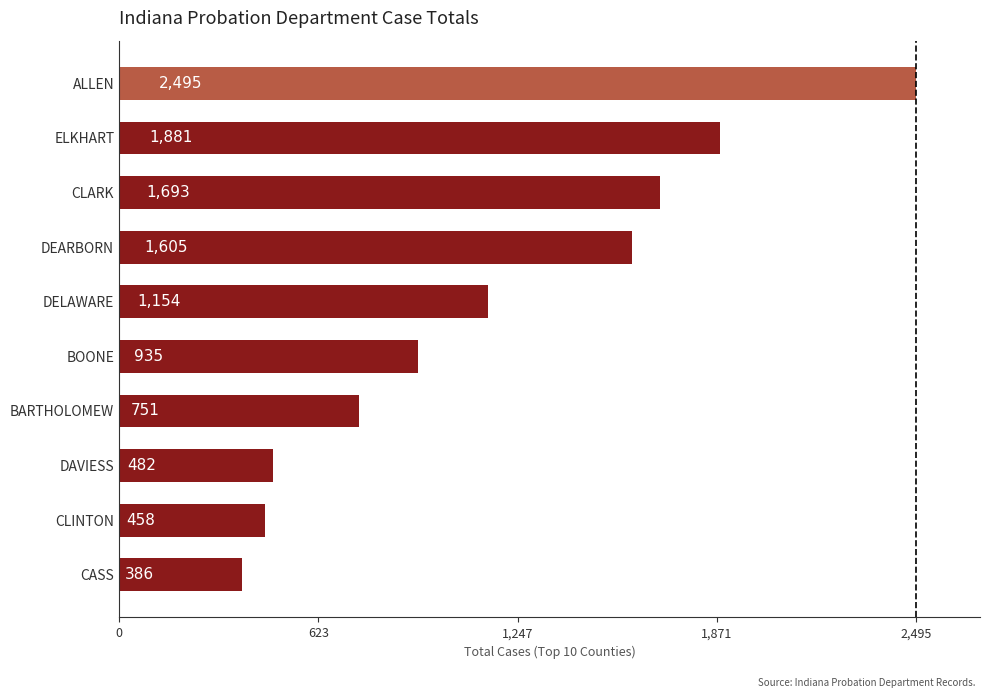

At which label is the value closest to 1440?

DEARBORN